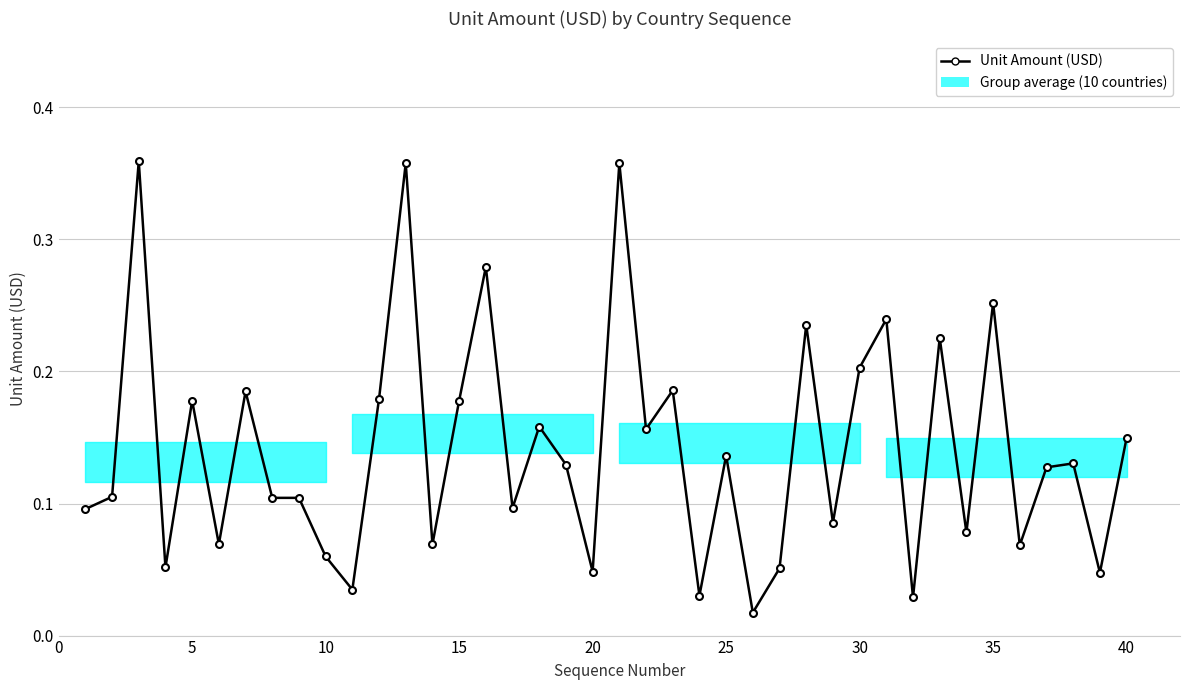

What is the sum of all values?

5.6